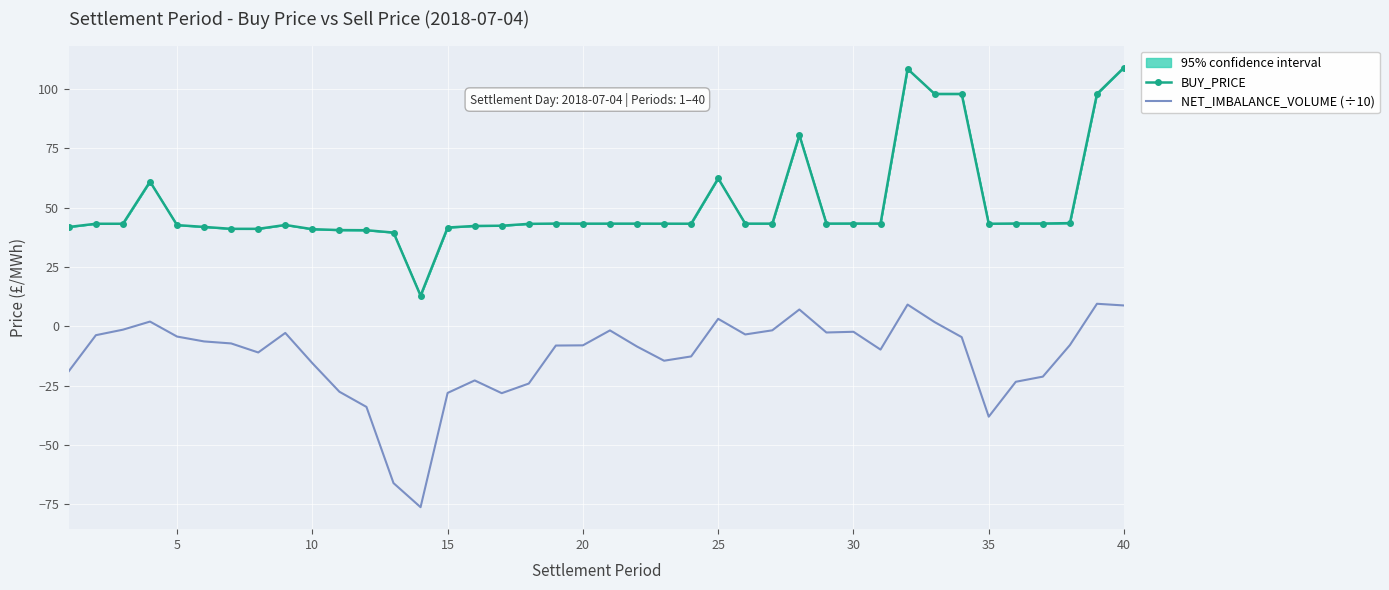

What is the highest value of the BUY_PRICE series?

109.2